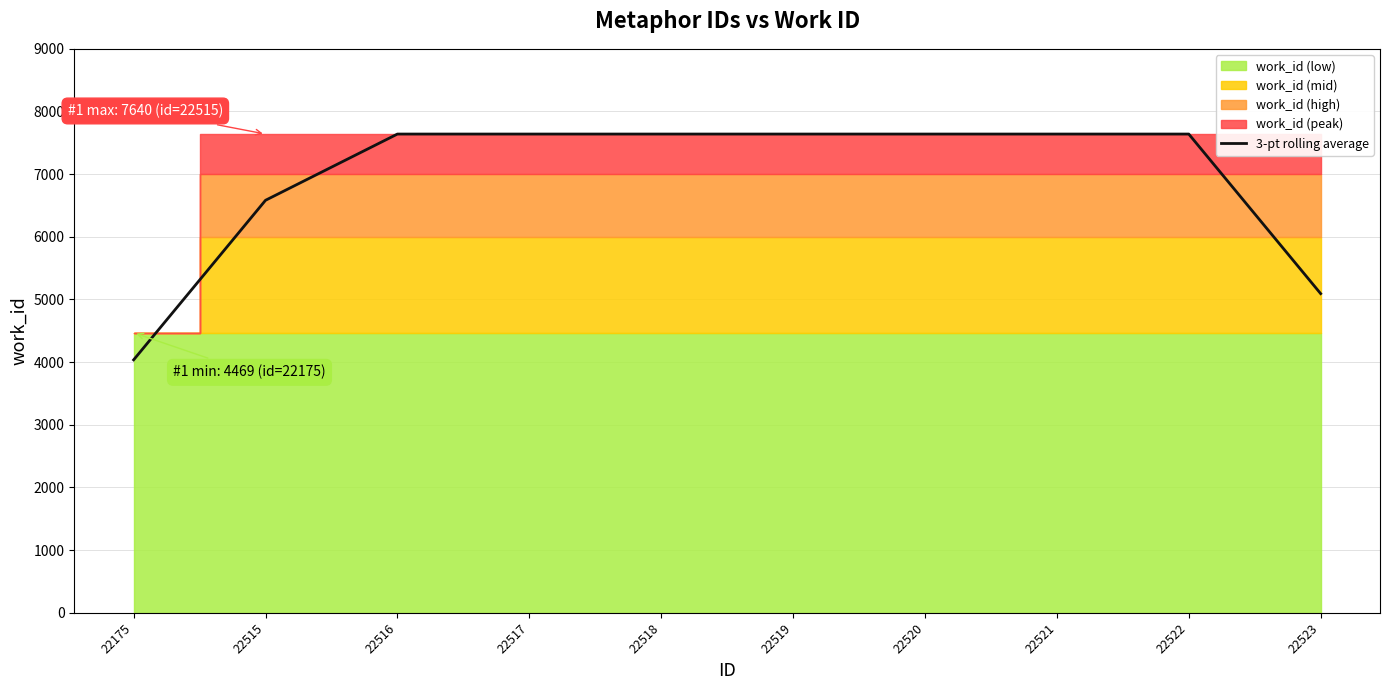

What is the sum of the values at 22518 and 22523?

12733.3